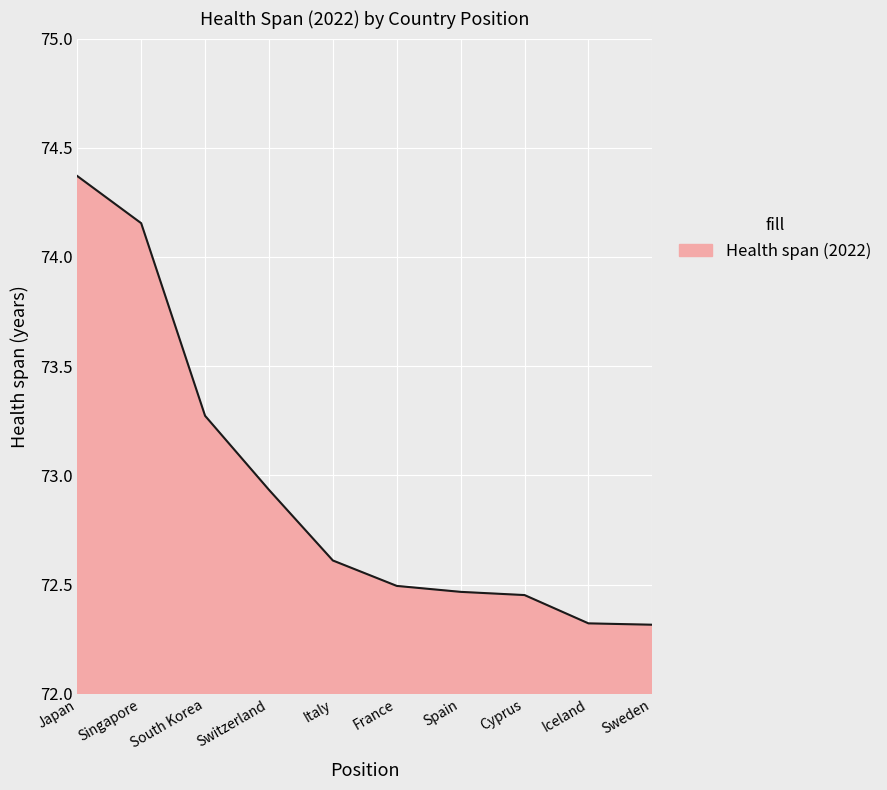

Approximately how many times larger is the value at Spain compared to France?

1.0